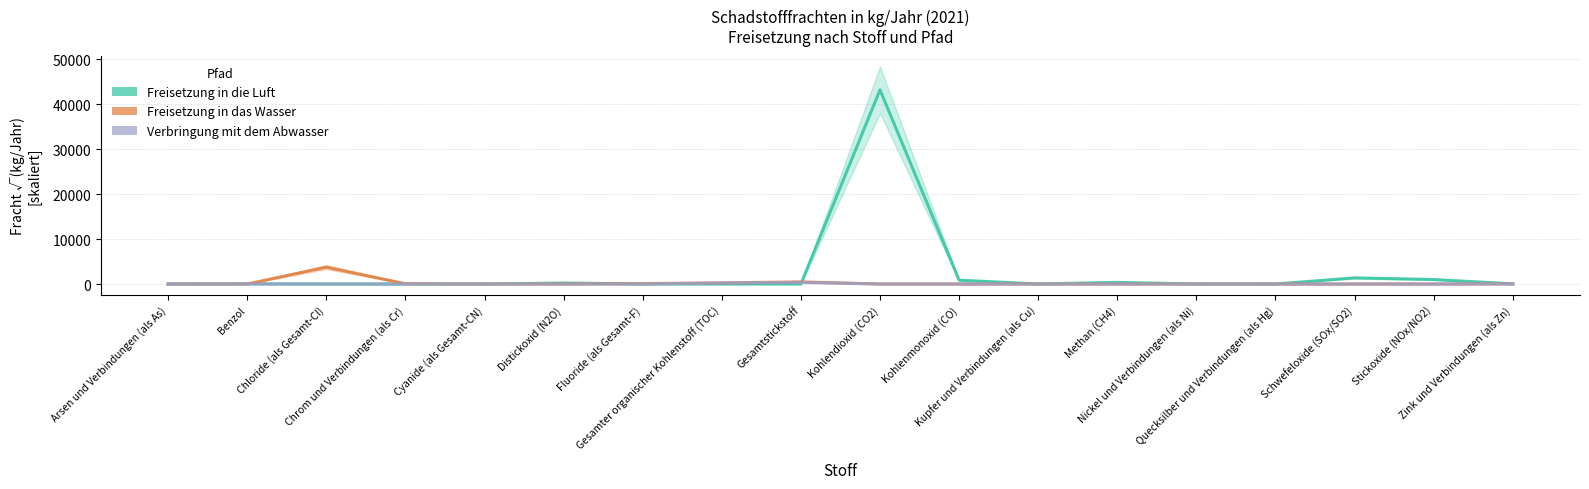

Does the chart display data point markers on the line(s)?

No